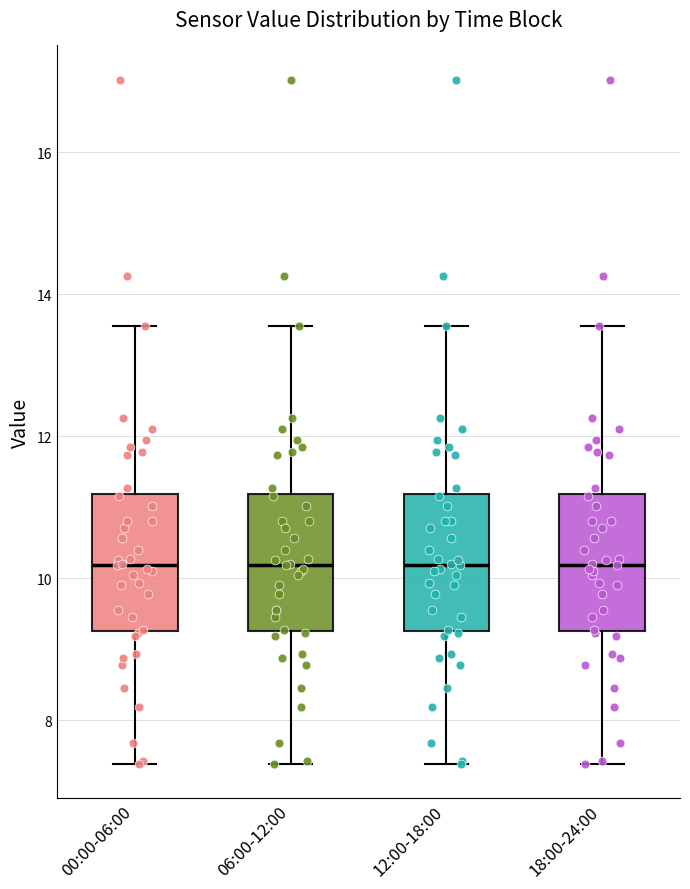

Where is the lower edge of the box for 06:00-12:00 on the y-axis? The values are not printed on the chart, so give them approximately, as read against the axis.

9.2